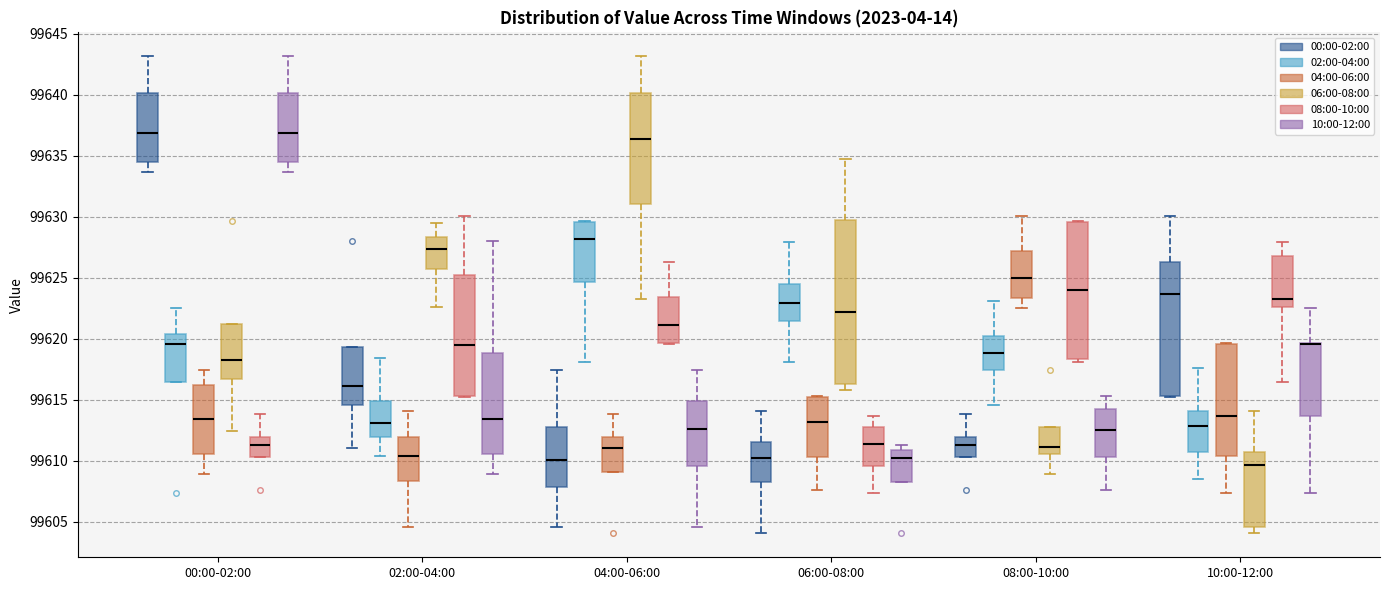

Where is the lower edge of the box for 04:00-06:00 (04:00-06:00) on the y-axis? The values are not printed on the chart, so give them approximately, as read against the axis.

99609.0